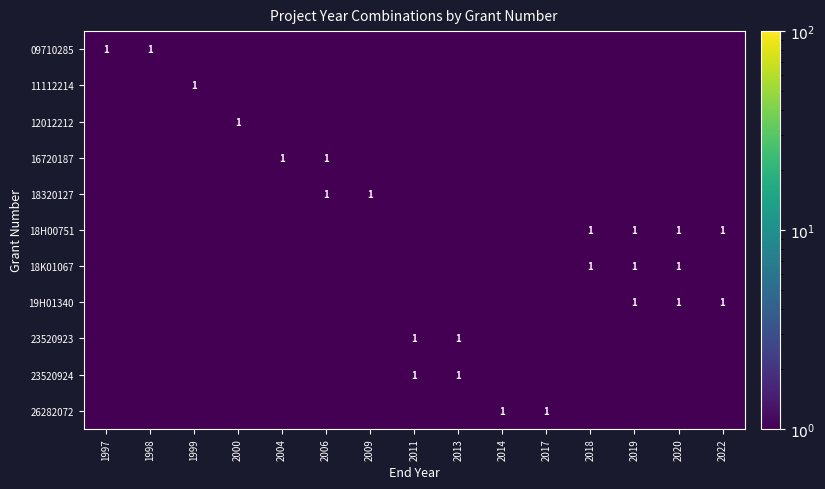

Is it true that 09710285 equals 1.0 at 1997?

True